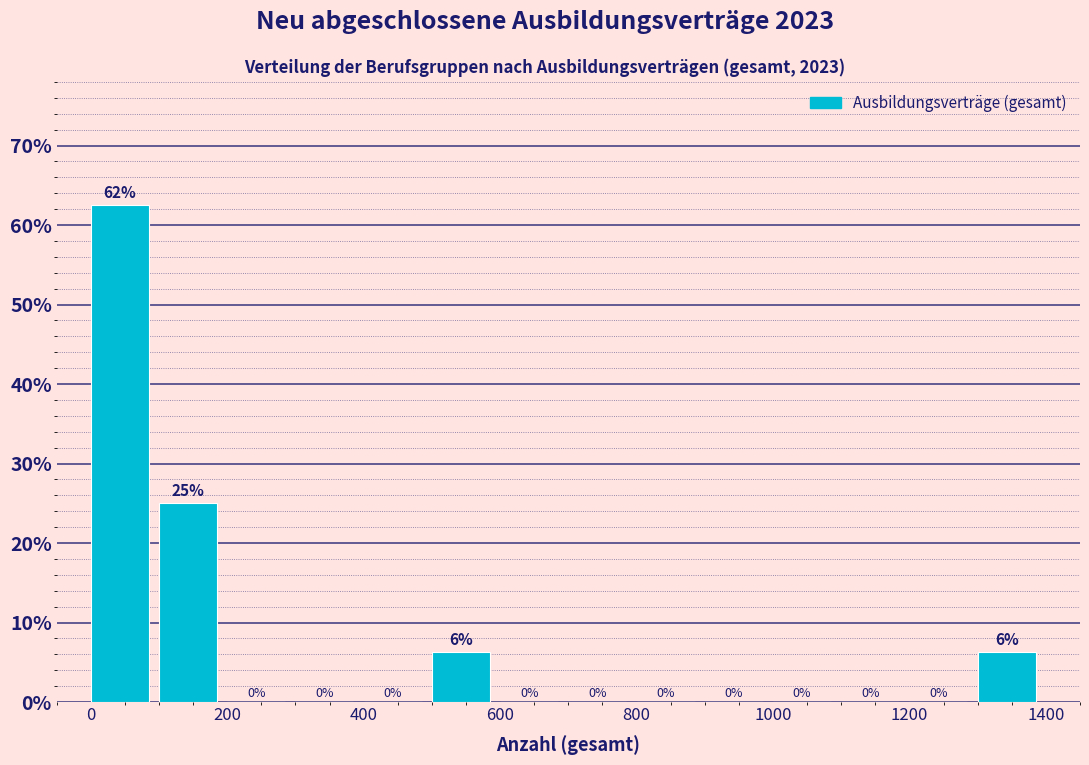

Which range on the x-axis has the tallest bar?

0 to 100